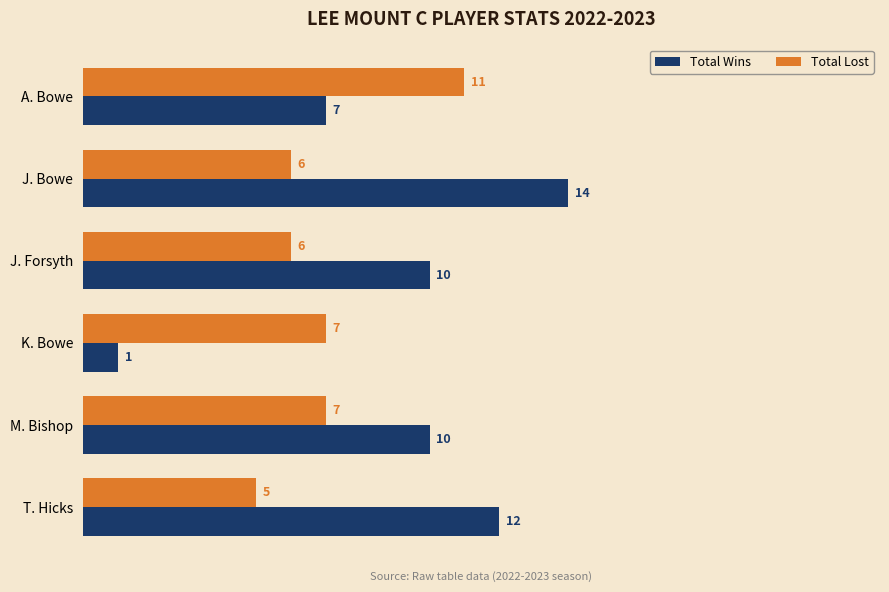

The Total Wins series shows 10 at M. Bishop. True or false?

True